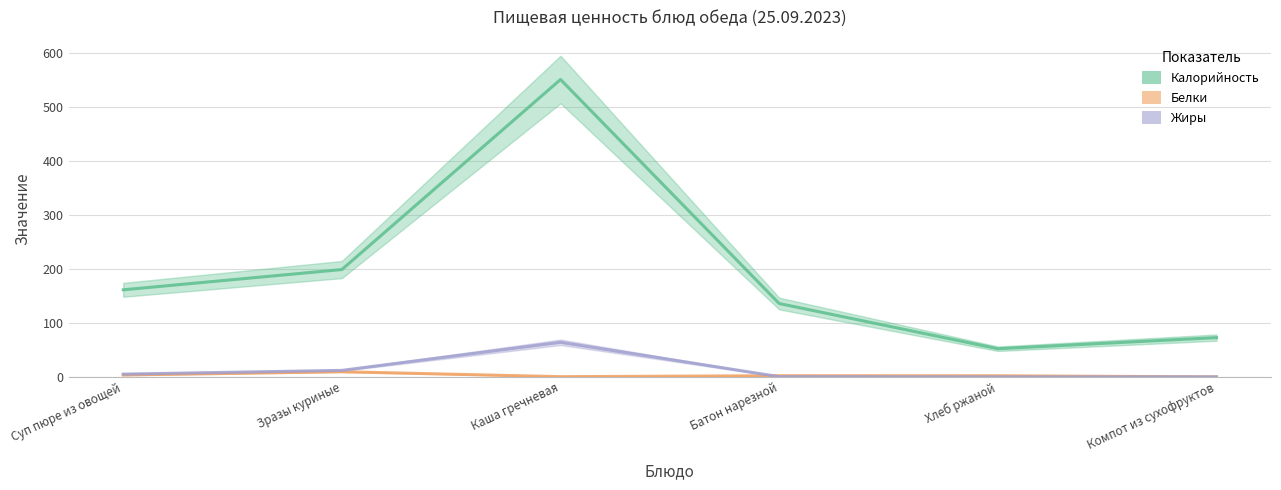

What is the difference between the maximum and second lowest values in the Белки series?

9.2